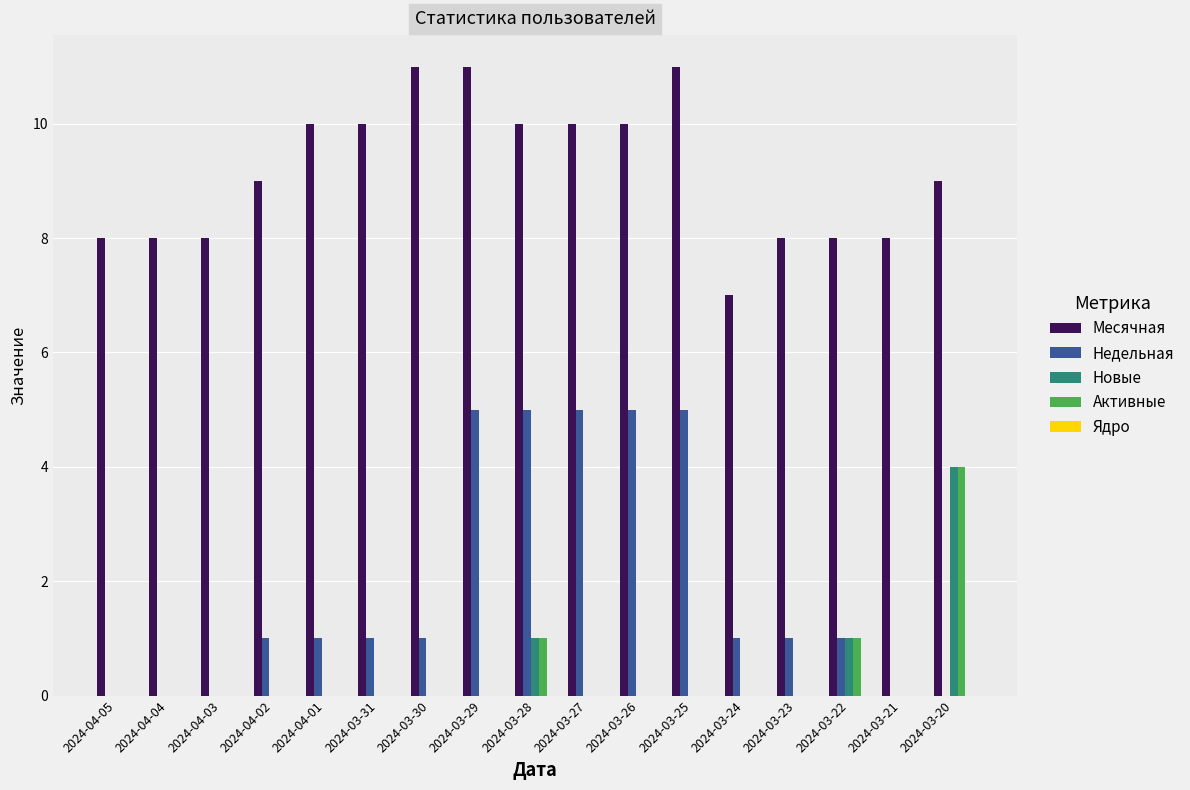

Count the Месячная values in the range 8 to 10.

13